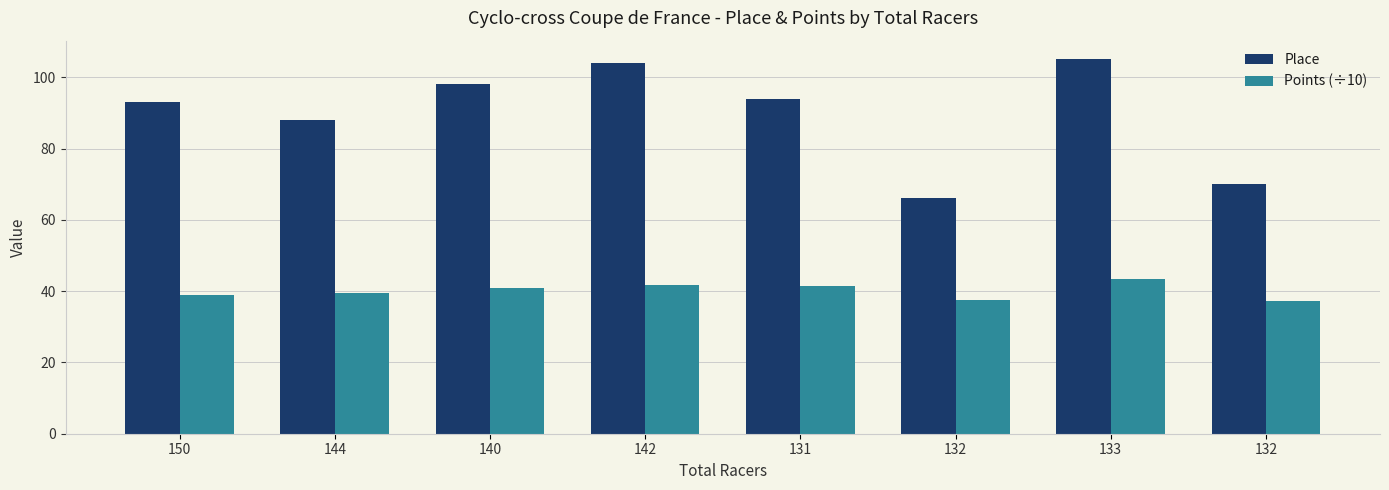

What is the sum of the Points (÷10) values at 132 and 140?

78.3